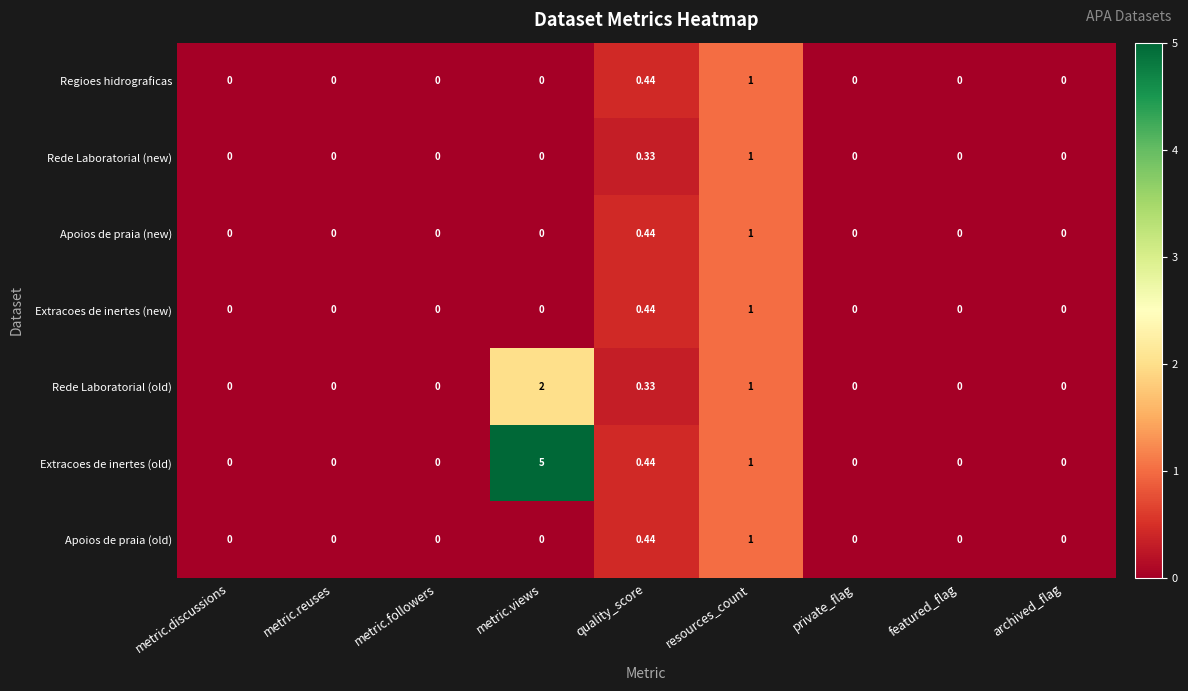

Which label corresponds to the largest value in the chart?

metric.views